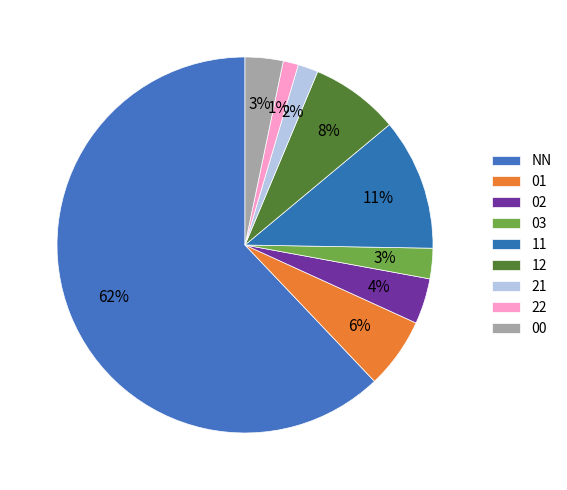

Rank the categories by value from lowest to highest.

22, 21, 03, 00, 02, 01, 12, 11, NN